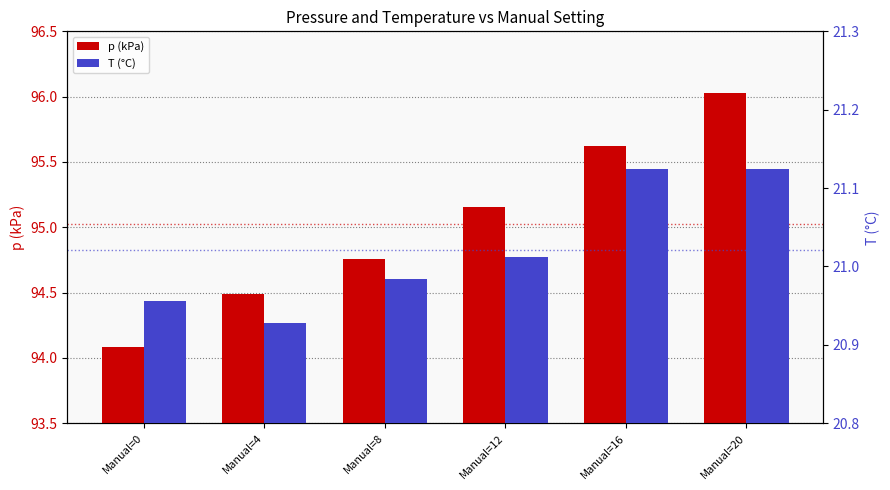

How many bars are there in each group?

2